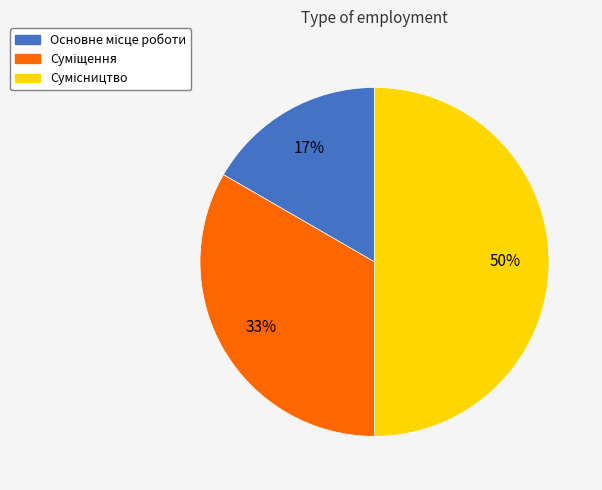

To the nearest percent, what is the average slice percentage?

33%